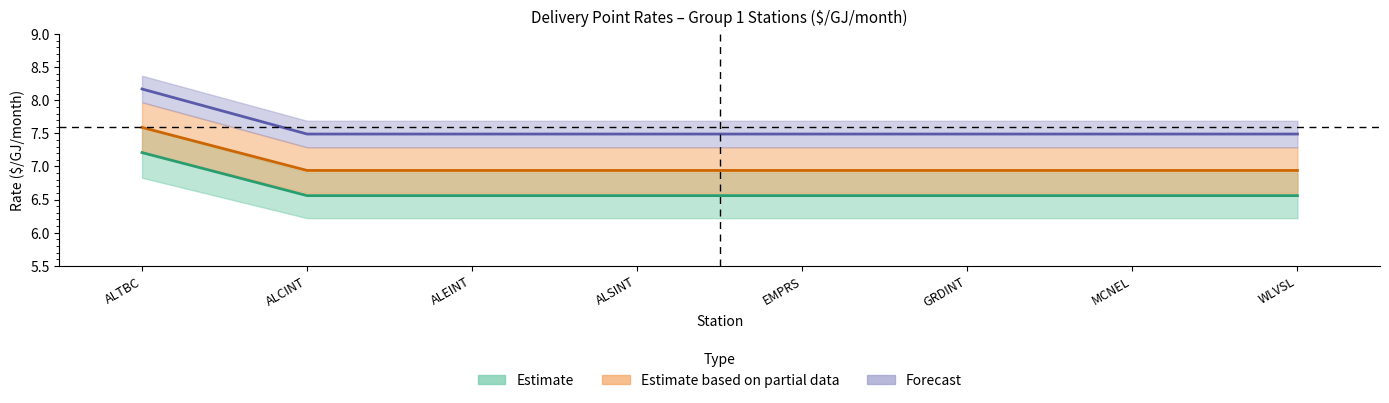

How many lines are shown in the chart?

3